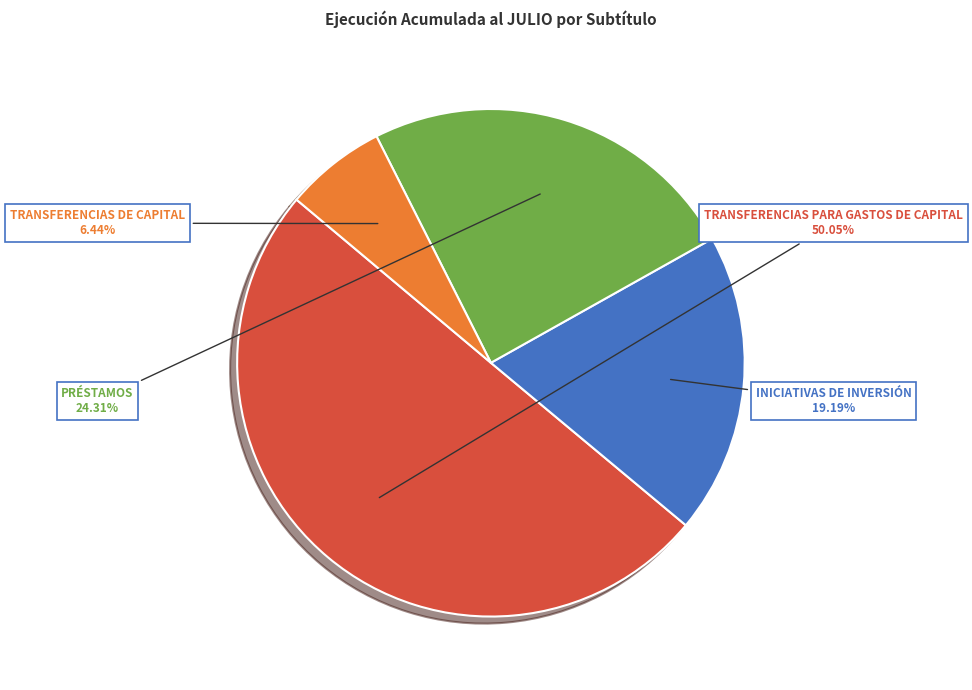

The TRANSFERENCIAS PARA GASTOS DE CAPITAL slice represents 38% of the pie. True or false?

False